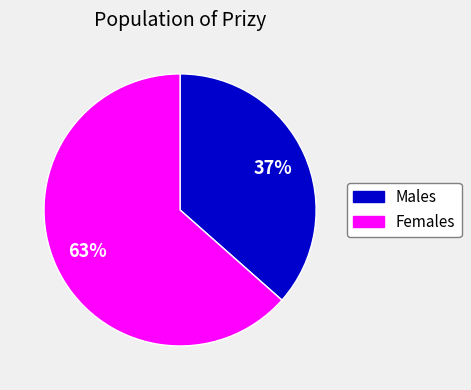

To the nearest percent, what is the average slice percentage?

50%